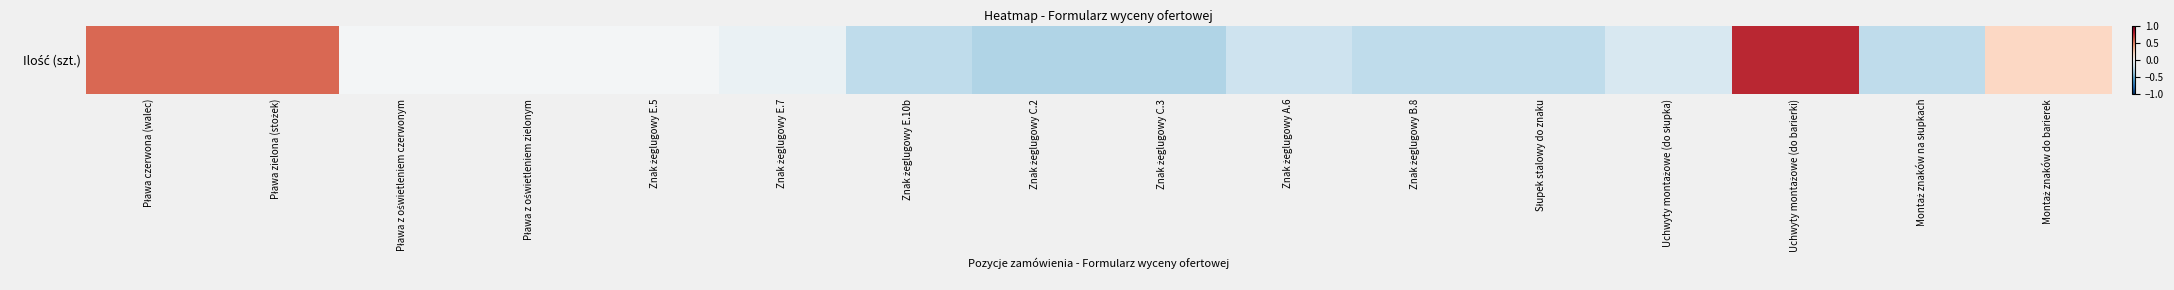

The chart shows a value of -0.2 at Znak żeglugowy C.3. True or false?

False